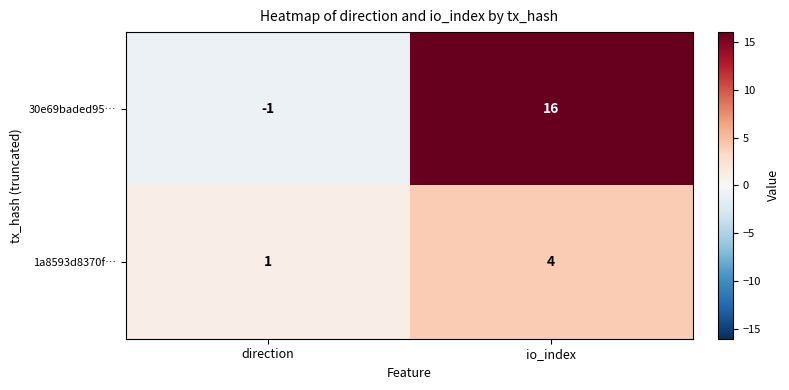

Rank the series at io_index from lowest to highest value.

1a8593d8370f…, 30e69baded95…